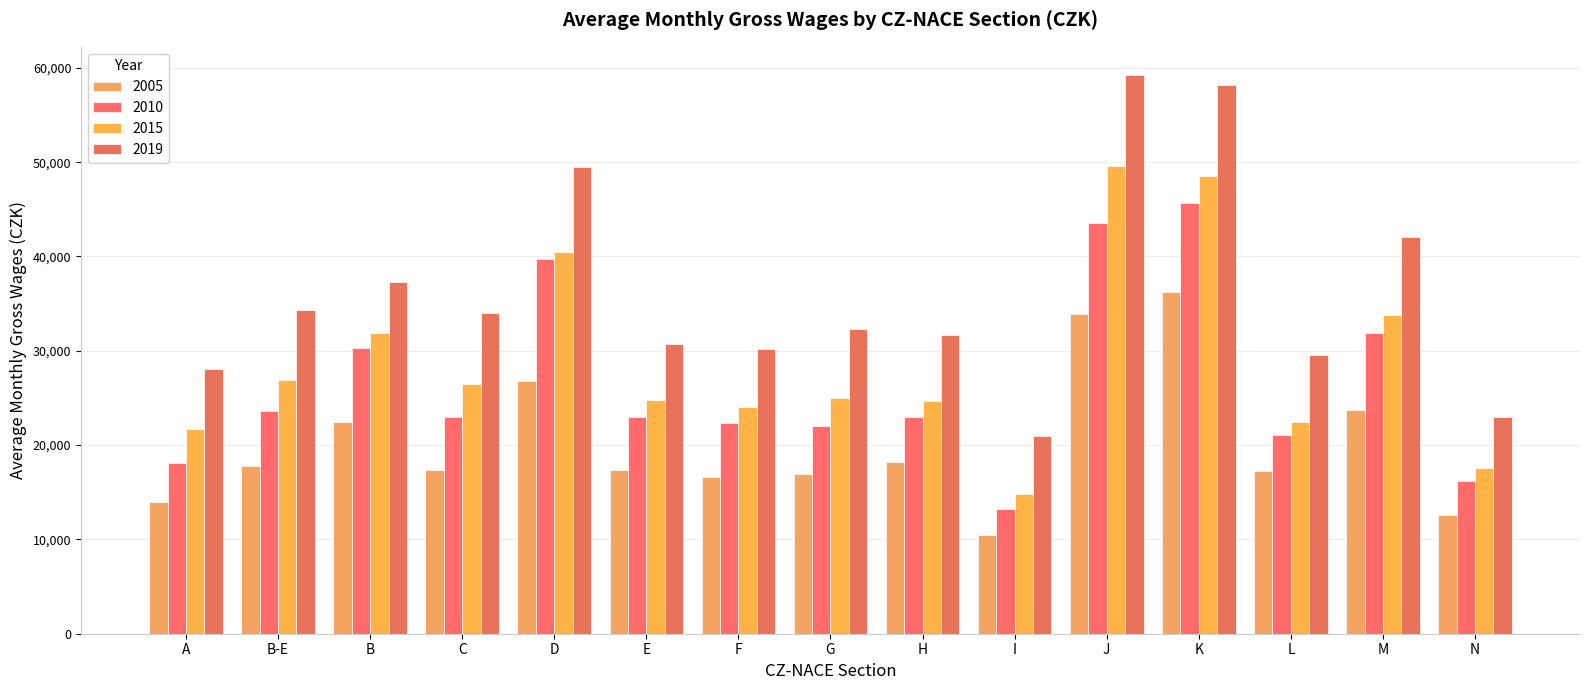

What is the value of the 2010 bar at the 1st from the left?

18092